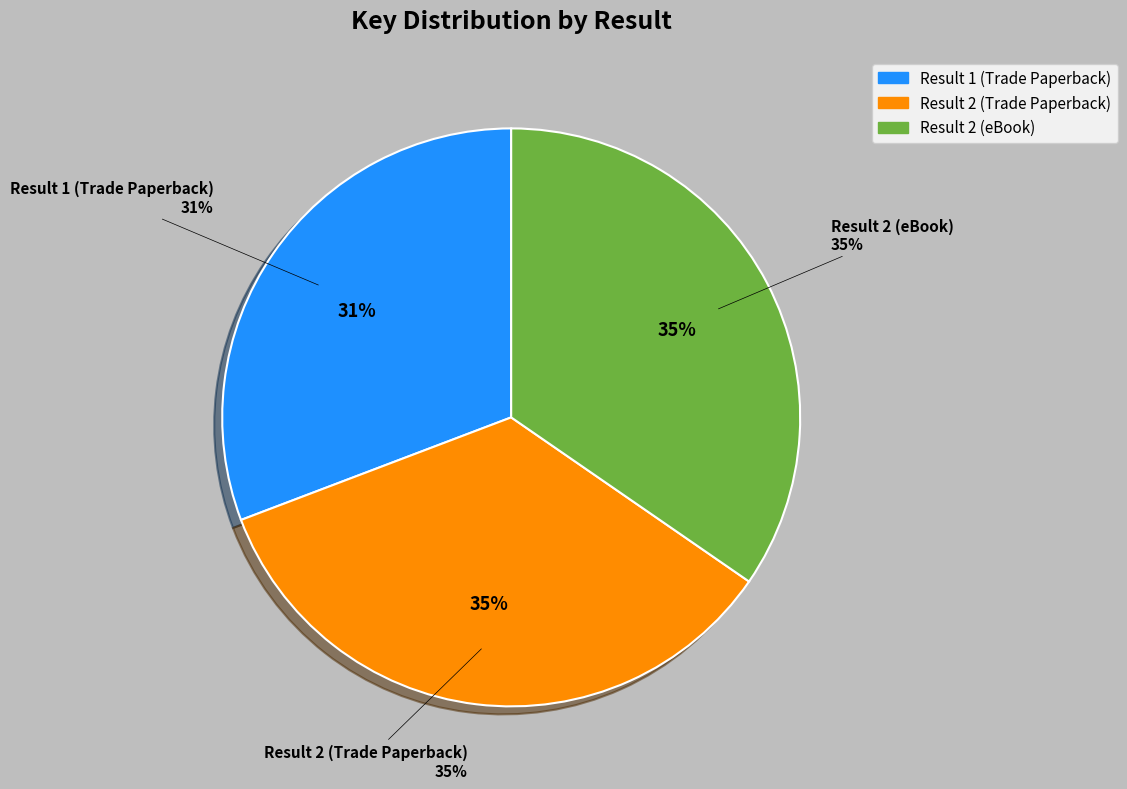

What is the total percentage of 2 (eBook) and 2?

69.2%